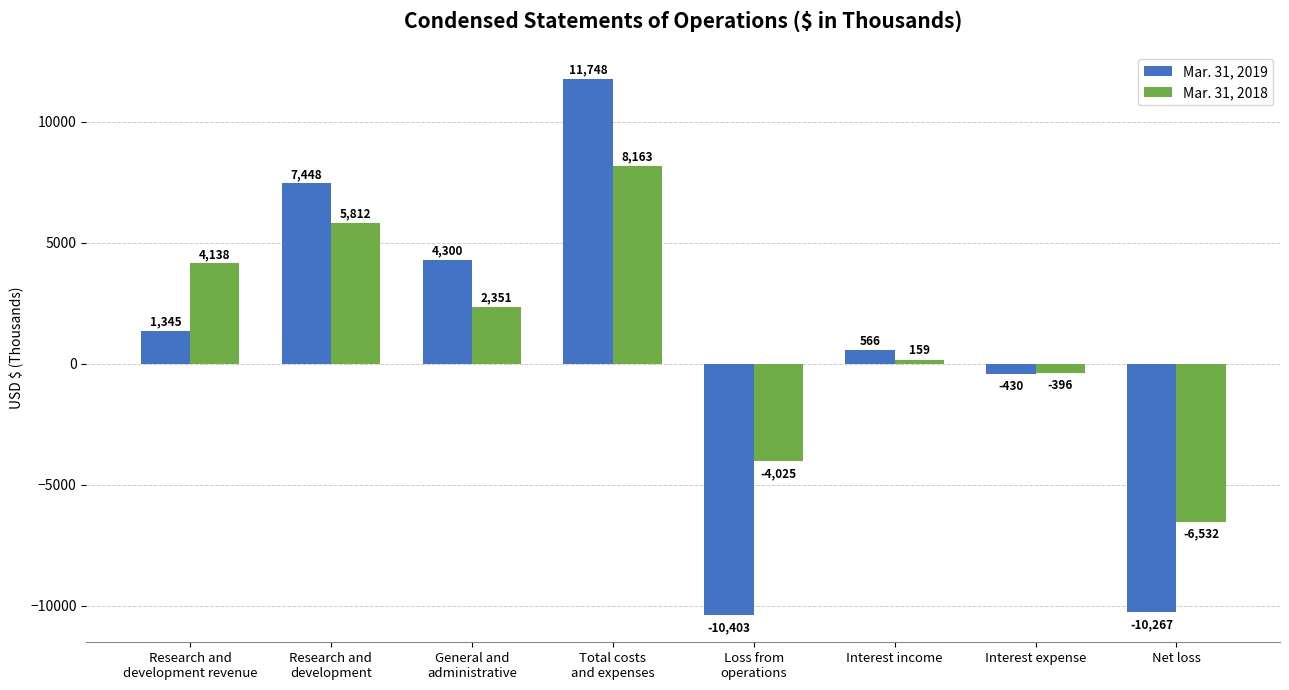

What is the difference between the maximum and minimum values in the Mar. 31, 2018 series?

14695